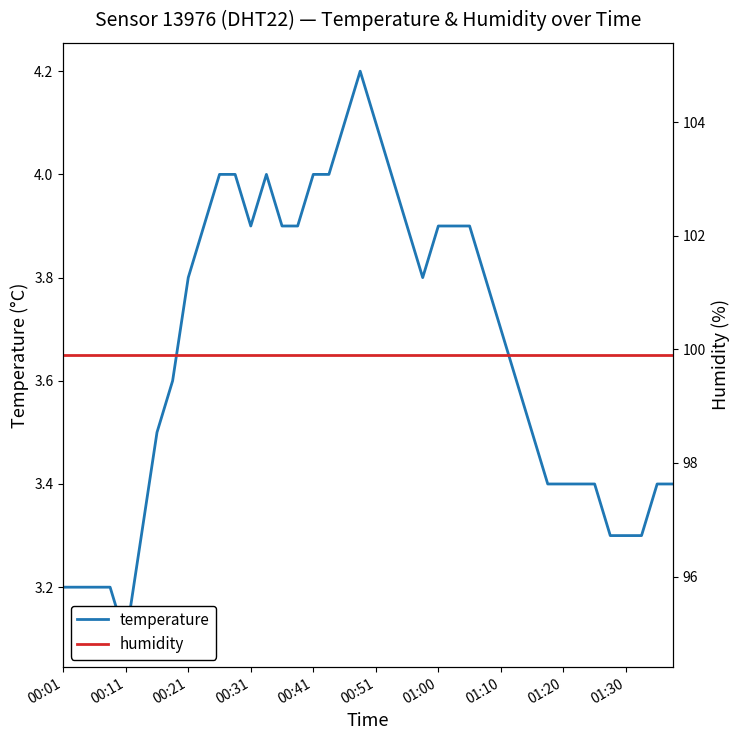

Between 00:11 and 00:31, which series saw the biggest shift?

temperature